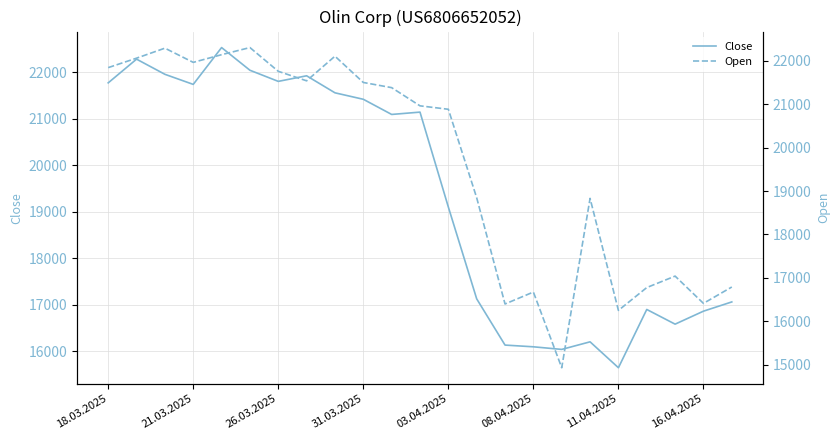

At which label does Open first exceed 20962?

18.03.2025